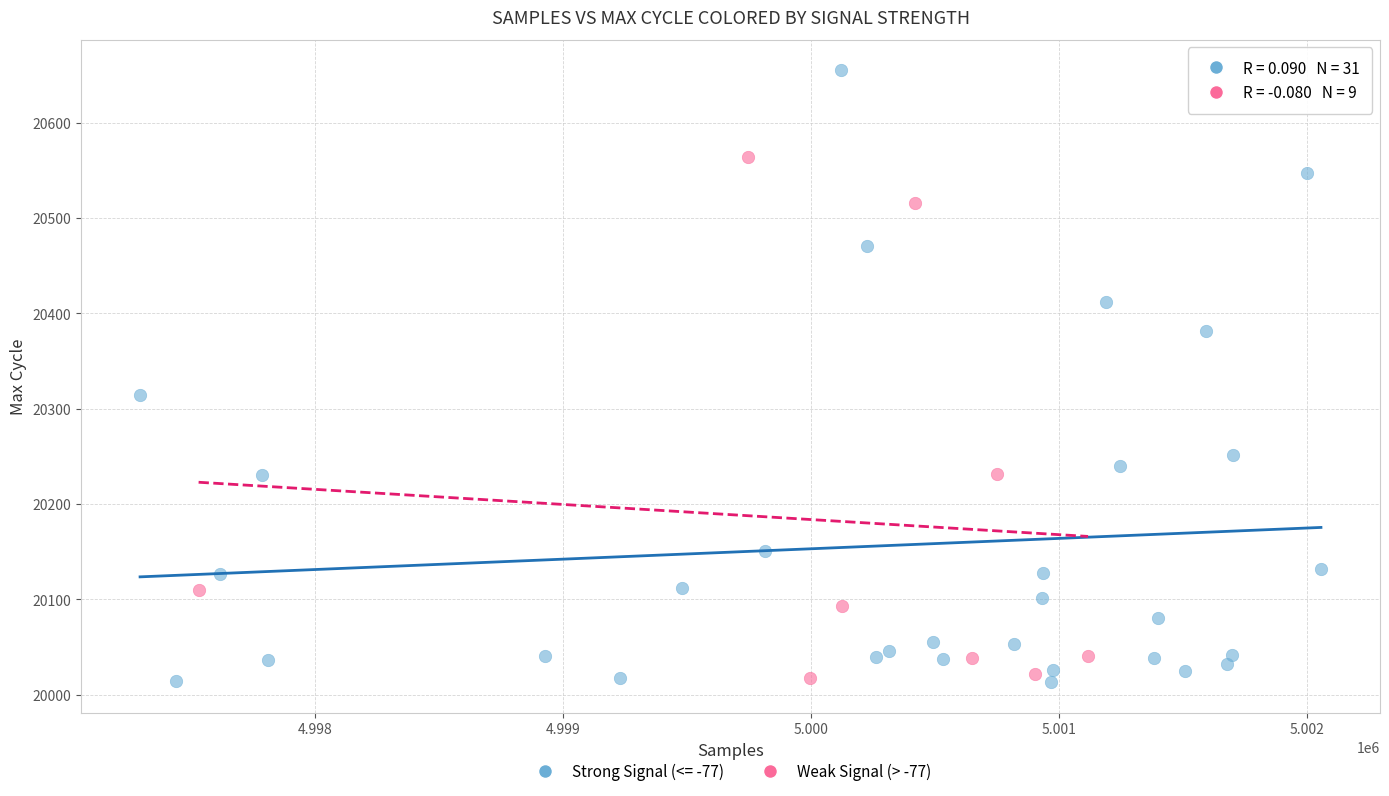

Which series contains the highest Y value?

Strong Signal (<= -77)